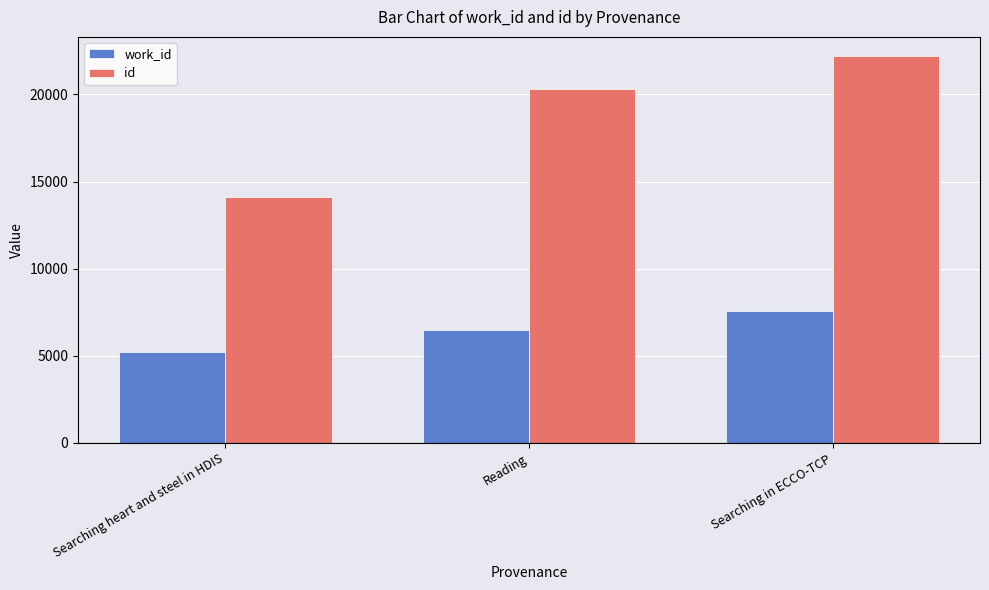

The id series shows 35202 at Reading. True or false?

False